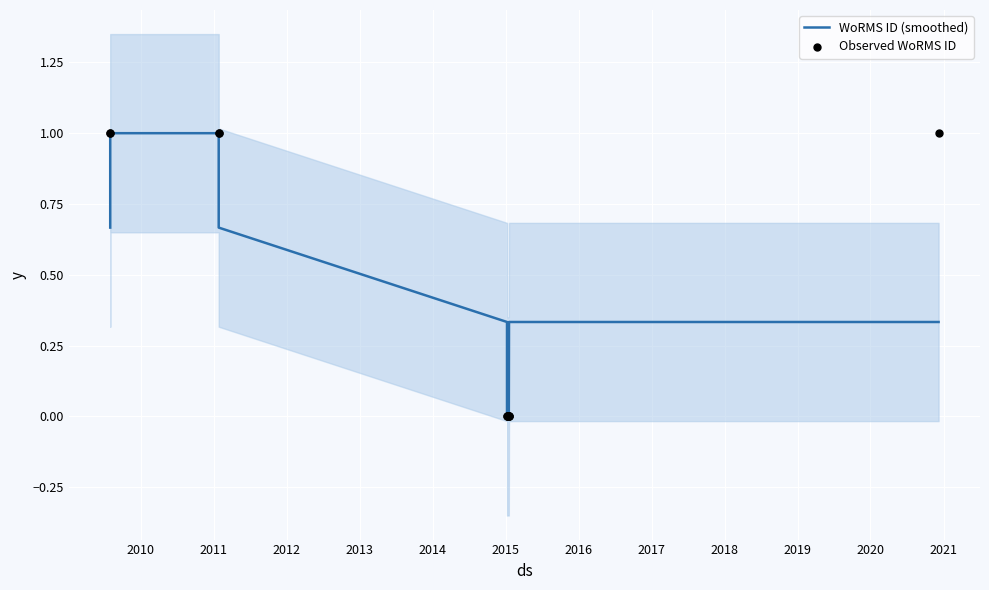

Which series has the largest total across all categories?

Observed WoRMS ID